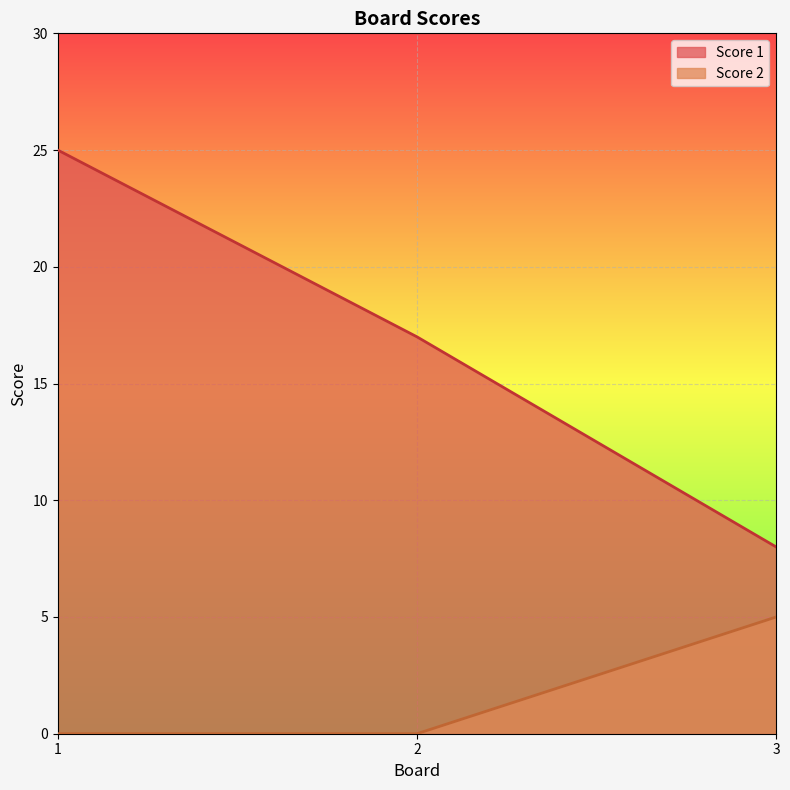

The value of Score 2 at 2 is 0. True or false?

True